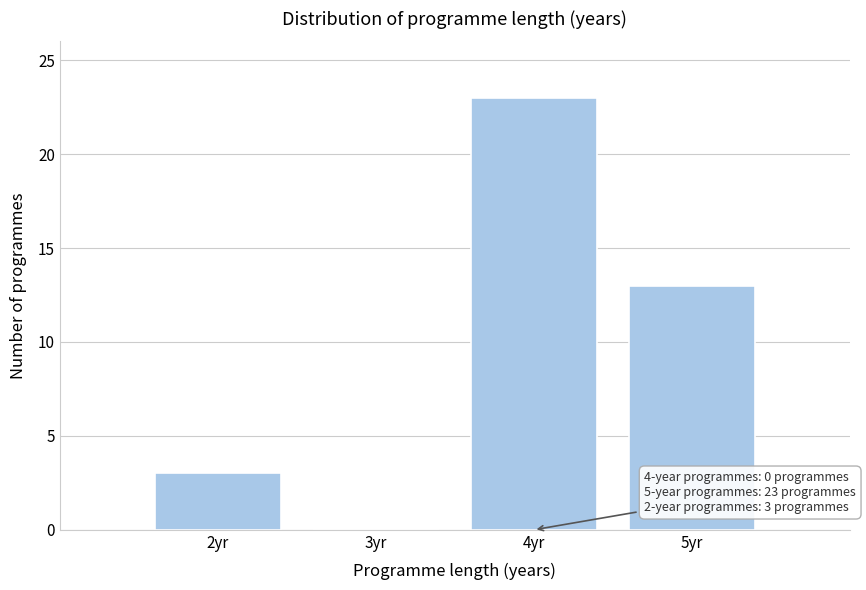

Reading left to right, list all the values displayed in this chart.

2yr=3	3yr=0	4yr=23	5yr=13